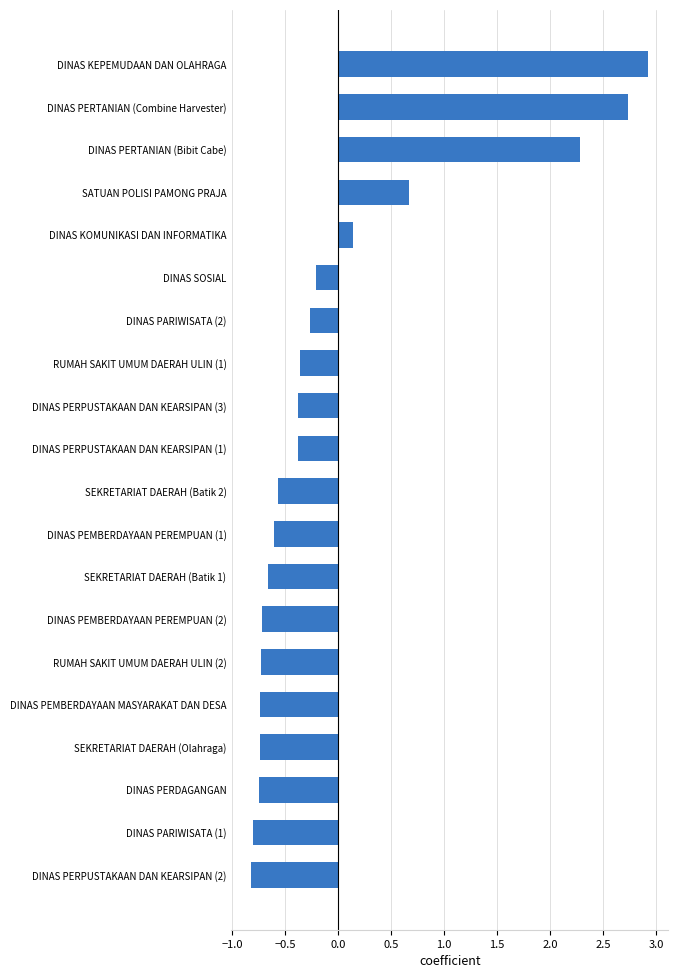

How many bars are there in total?

20